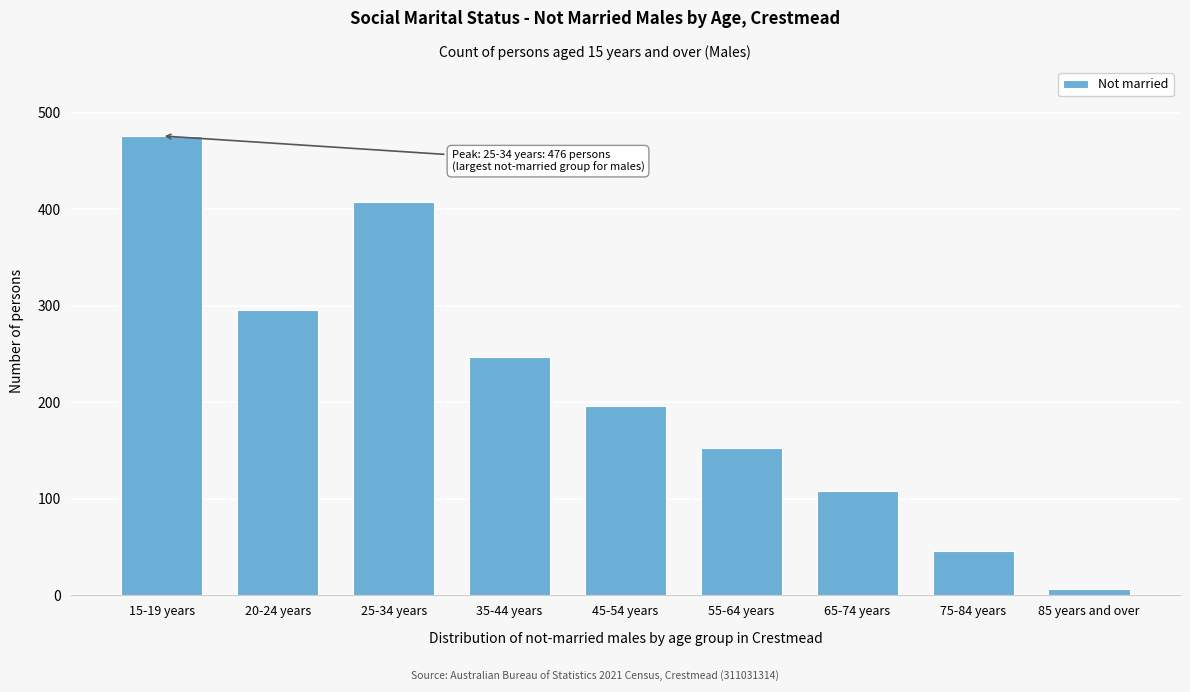

Reading left to right, what are all the values shown in this chart?

15-19 years=476	20-24 years=296	25-34 years=408	35-44 years=247	45-54 years=196	55-64 years=153	65-74 years=108	75-84 years=46	85 years and over=7